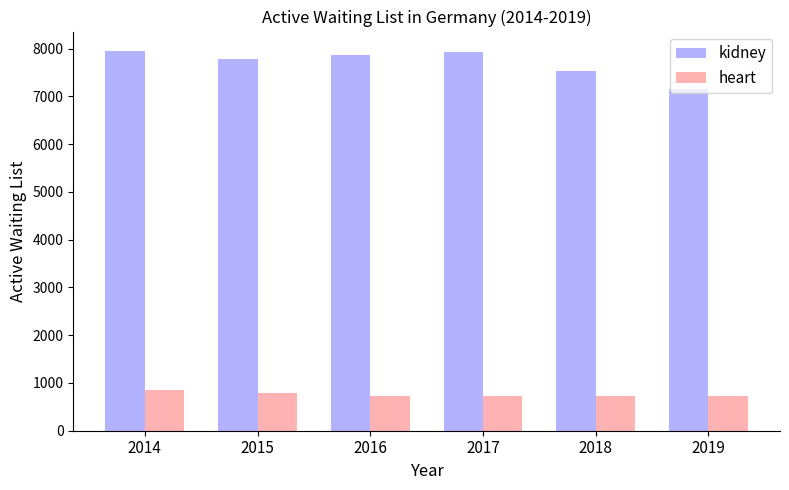

The kidney series shows 7148 at 2019. True or false?

True